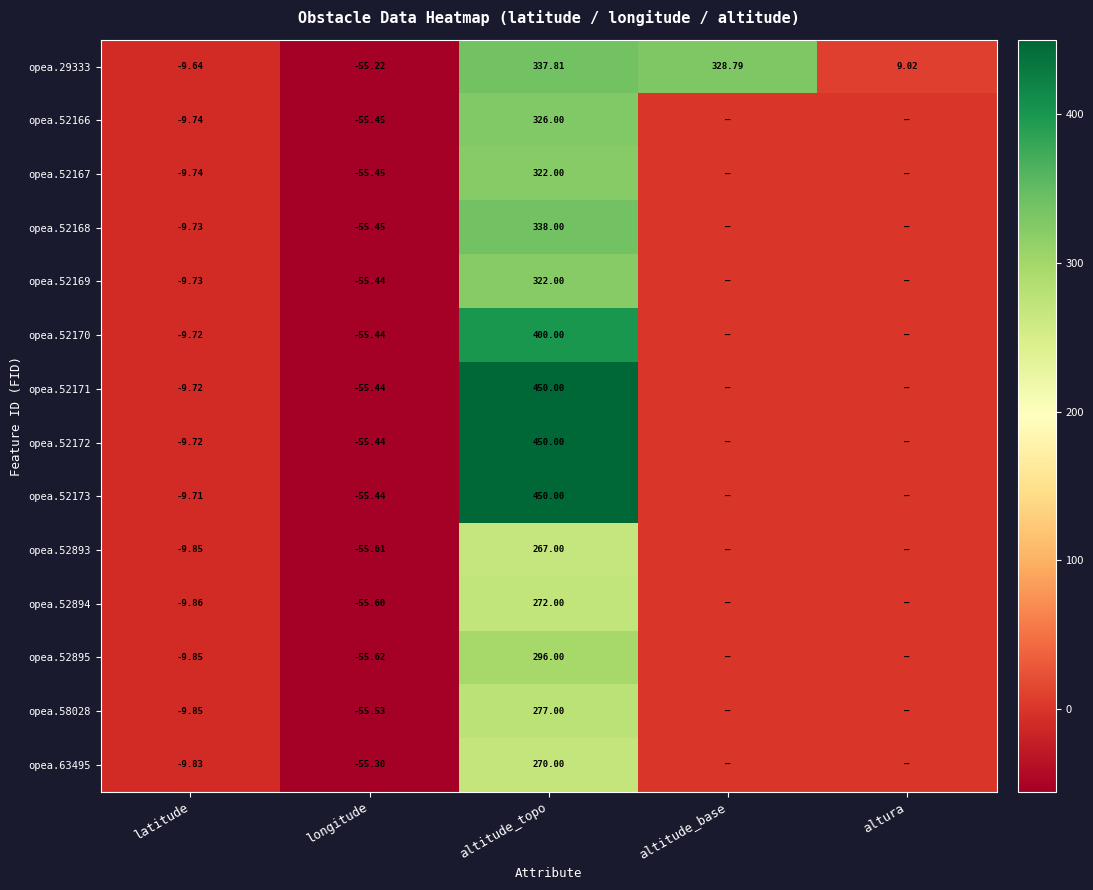

What is the total value across all series at altura?

9.0